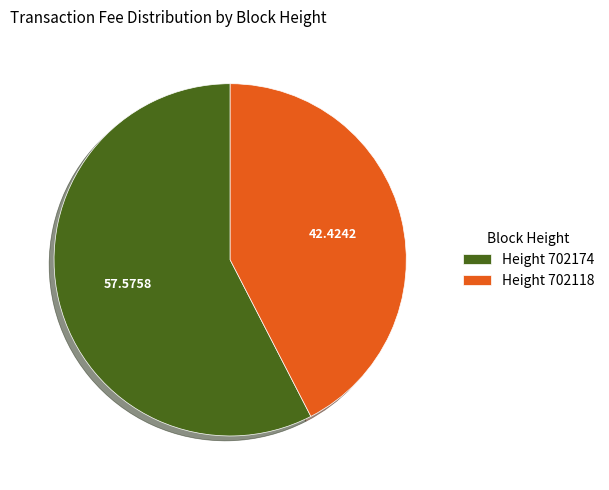

Count the number of slices in the pie.

2